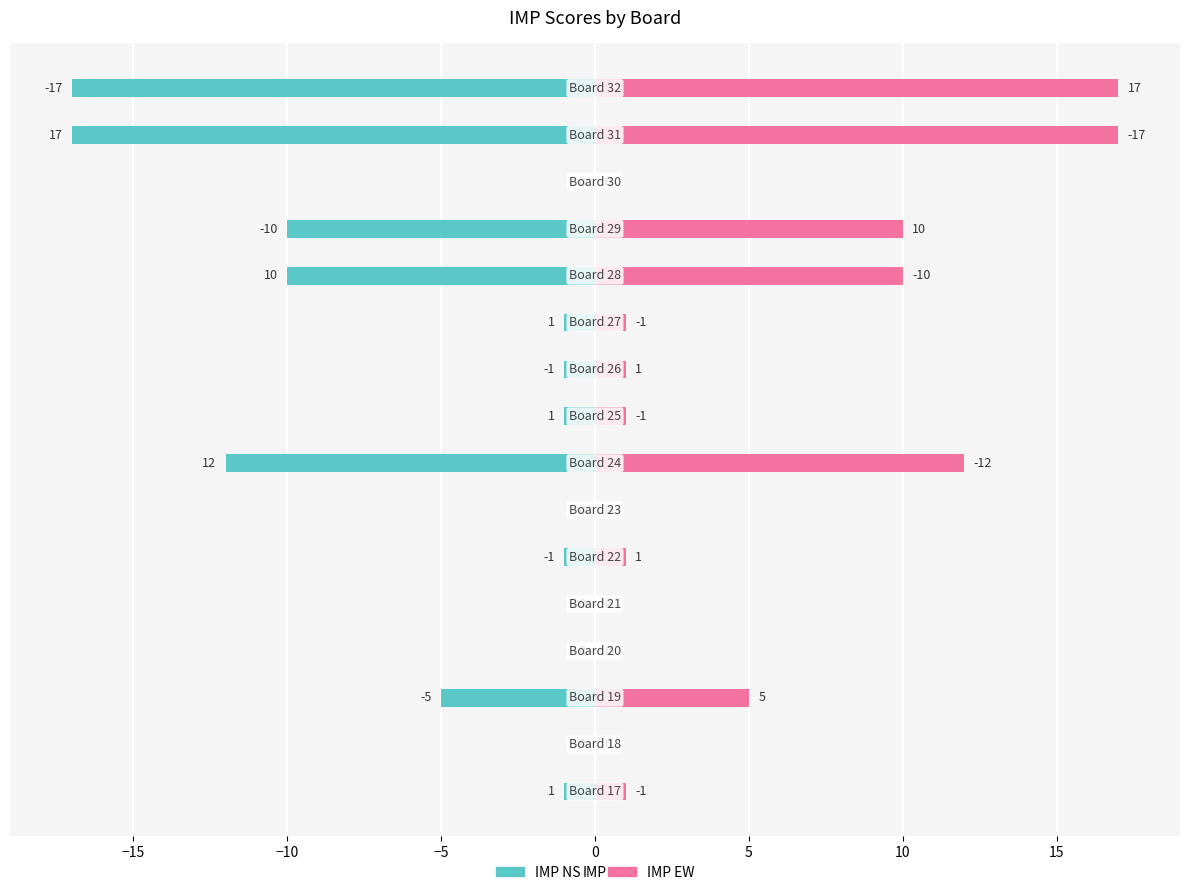

What is the difference between the maximum and second lowest values in the IMP_NS series?

17